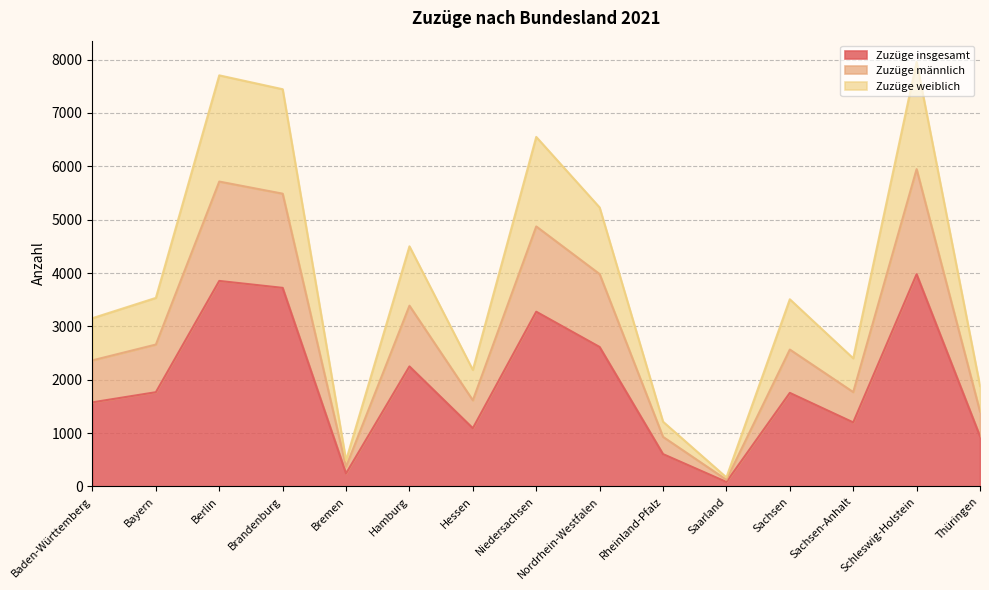

How many data points in Zuzüge männlich are less than 2566?

7